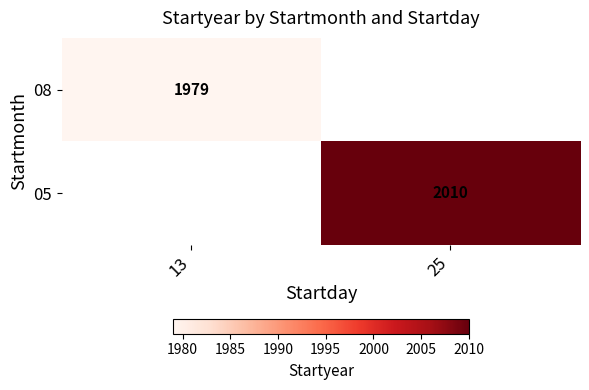

Between 13 and 25, which is larger?

25